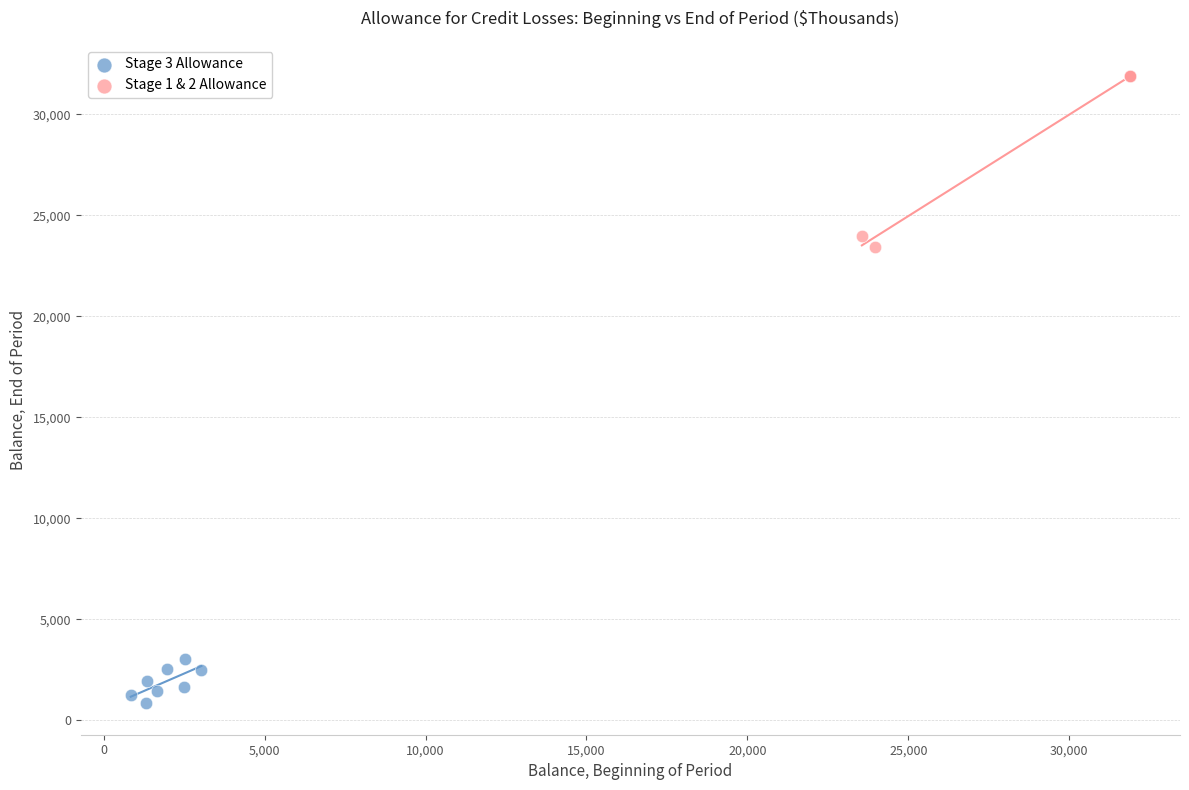

Which series contains the lowest Y value?

Stage 3 Allowance